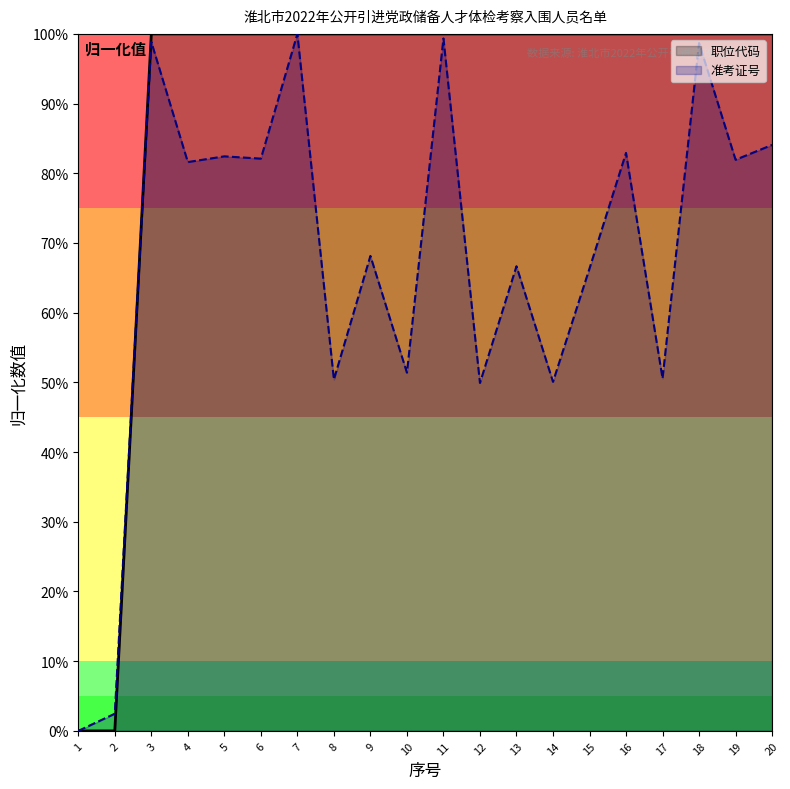

True or false: 准考证号 has a value of 0.4 at 11.

False